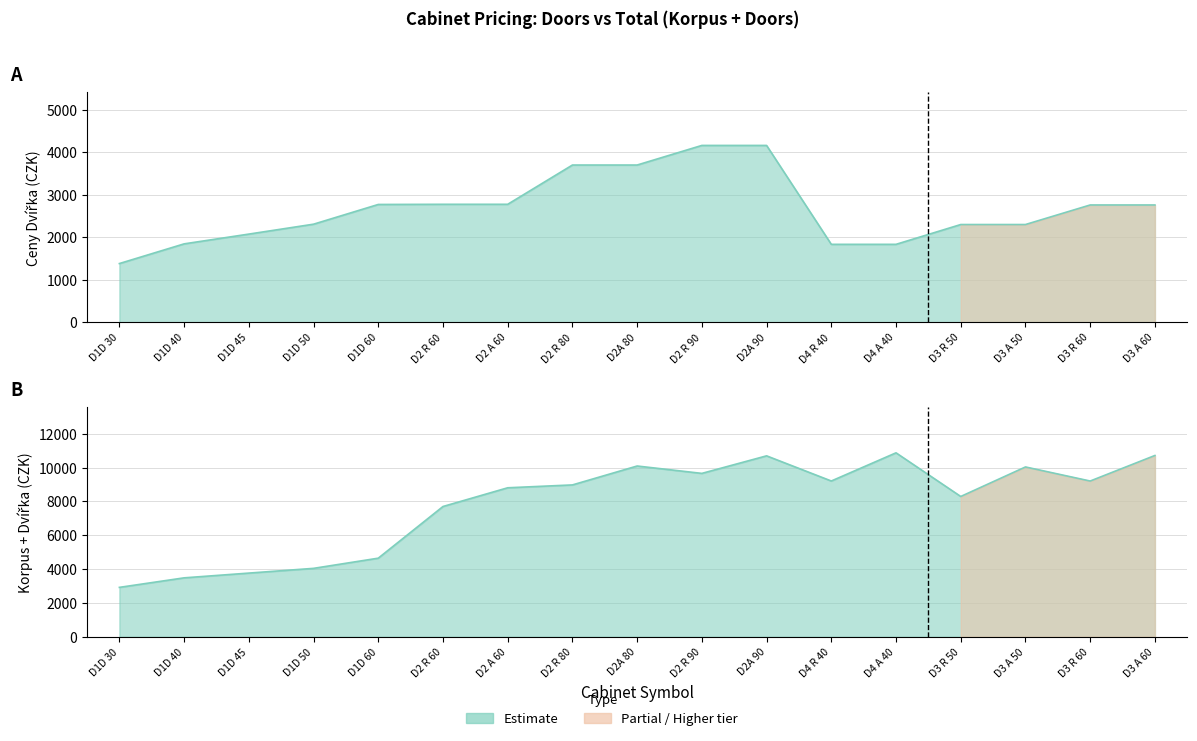

Rank the series by their average value, from lowest to highest.

Ceny Dvířka (WOOD), Ceny Korpus + Dvířka